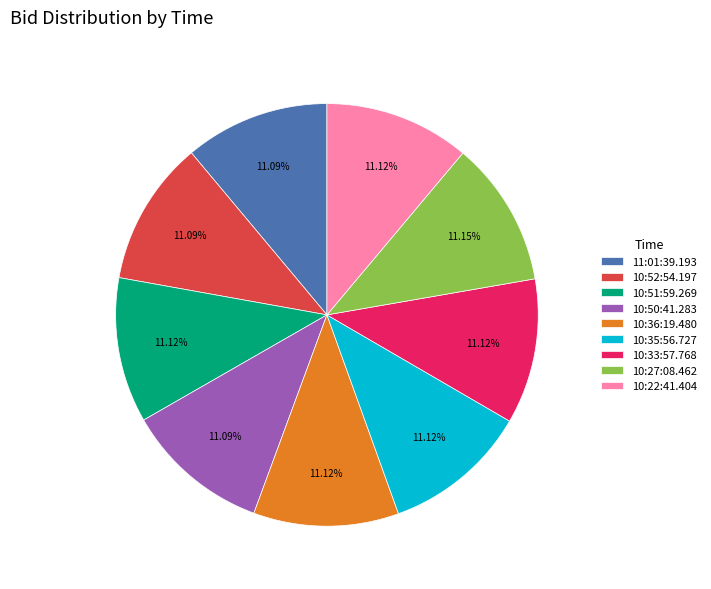

To the nearest percent, what is the average slice percentage?

11%